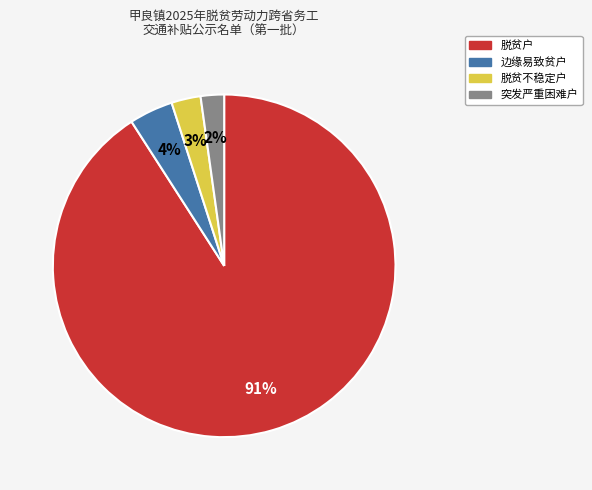

What is the largest slice in the pie chart?

脱贫户